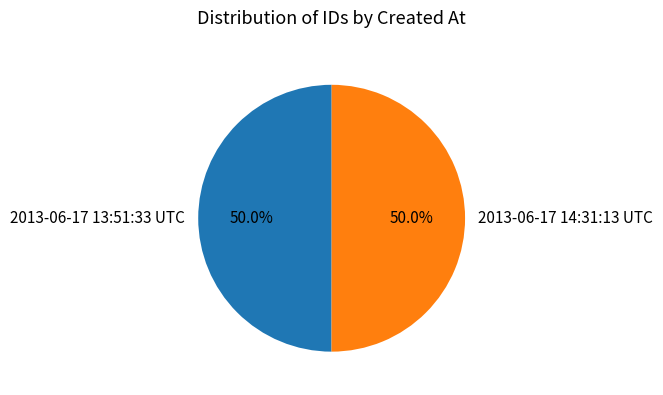

To the nearest percent, what percentage of the pie is 2013-06-17 14:31:13 UTC?

50%